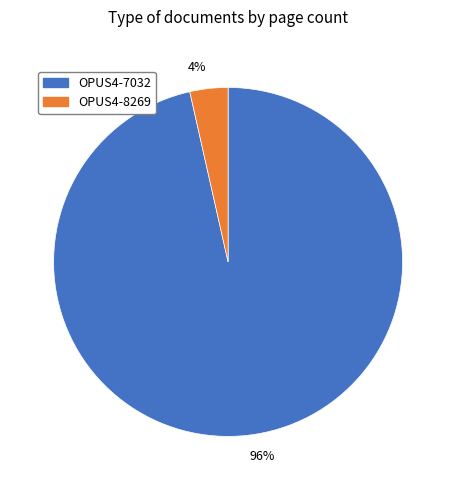

How many segments does this pie chart have?

2